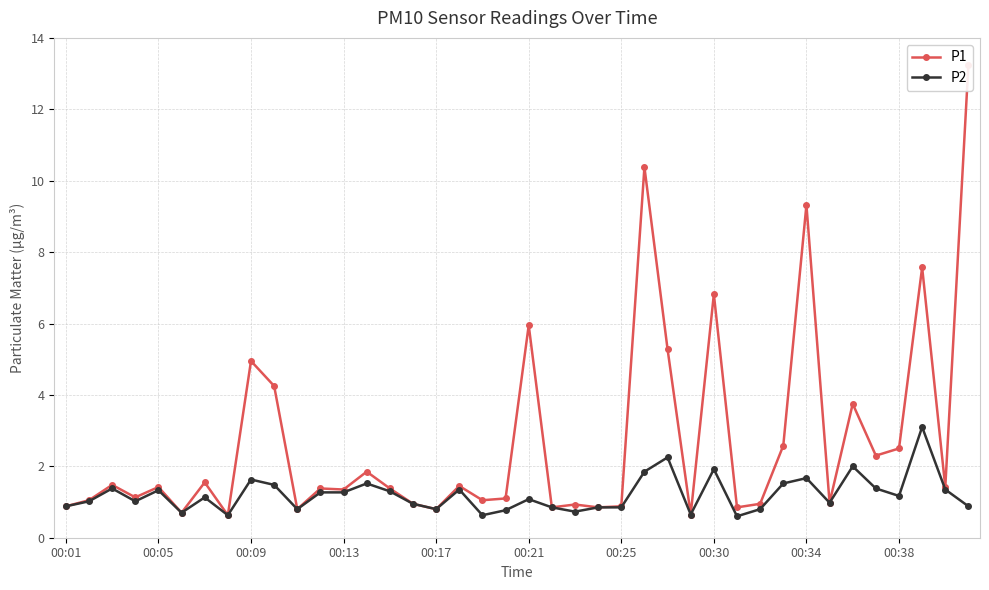

What is the sum of all P2 values?

48.3